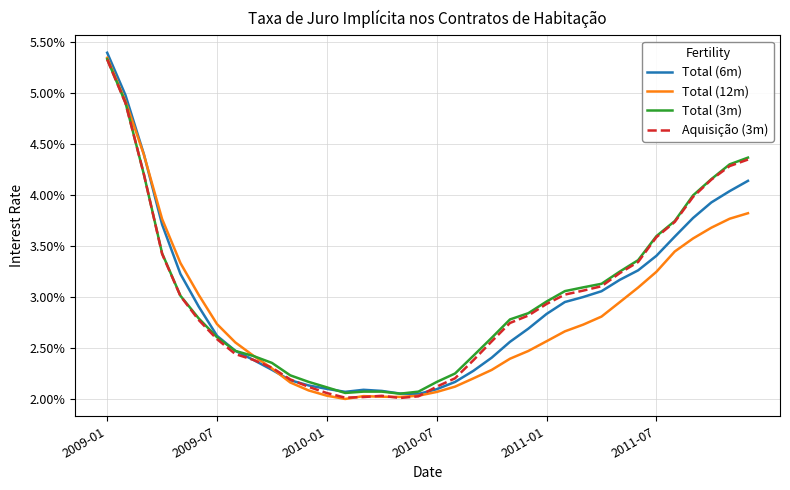

True or false: Aquisição (3m) and Total (6m) intersect in this chart.

True